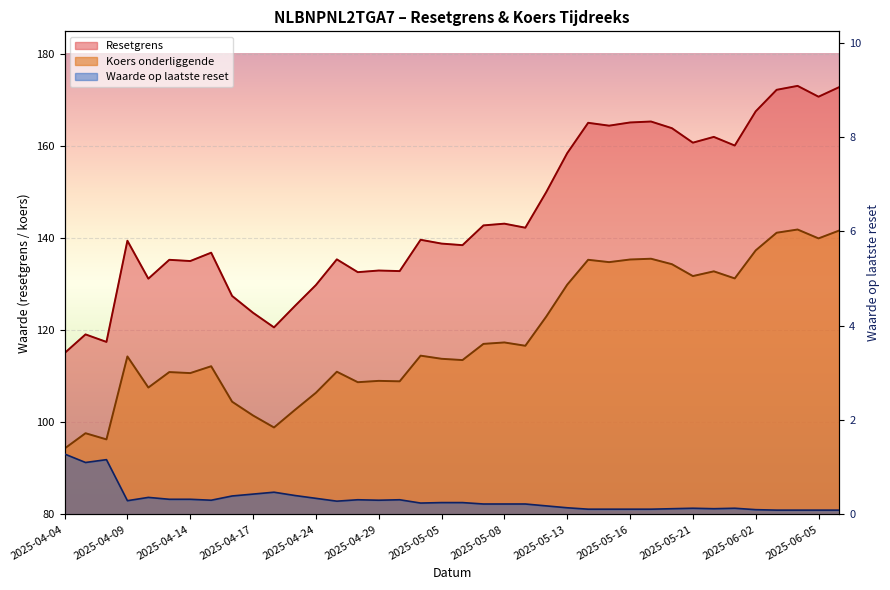

True or false: Resetgrens and Waarde op laatste reset intersect in this chart.

False